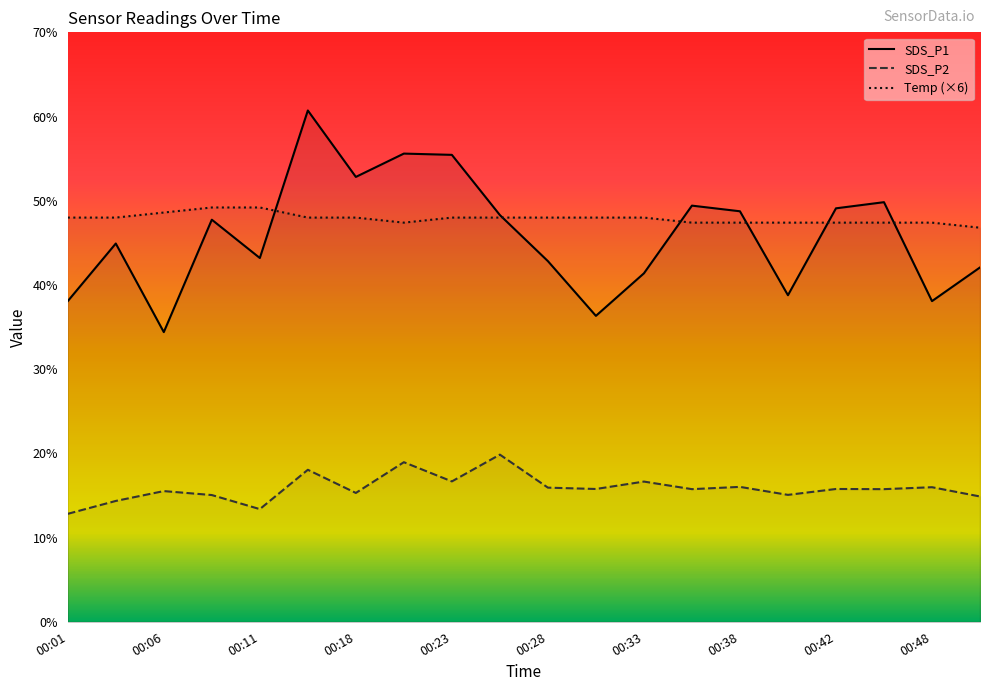

What is the maximum value for Temp?

49.2